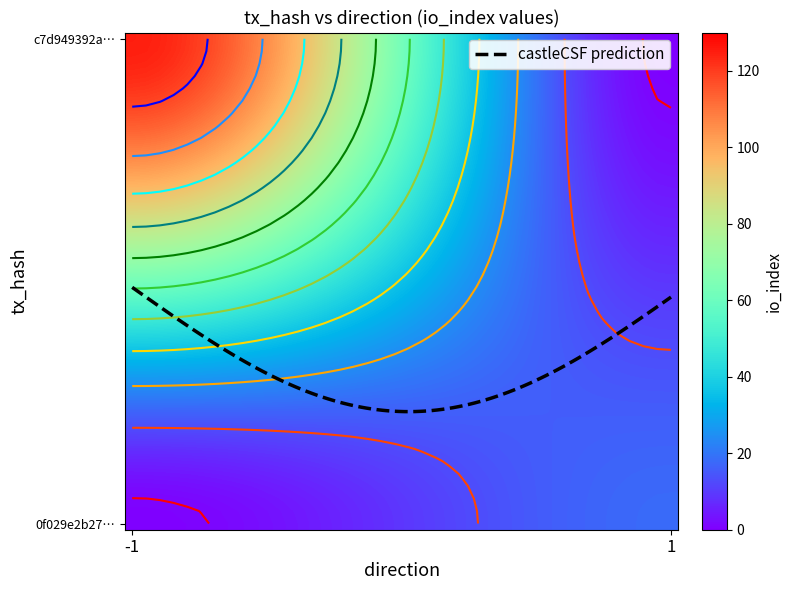

Reading left to right, extract all data points from this chart.

c7d949392a4f2ee9d3a17d40ac7acb51f16c4a5: direction=-1	io_index=125
0f029e2b27caae056ebfaf76dc3a8e08d282c76: direction=1	io_index=18